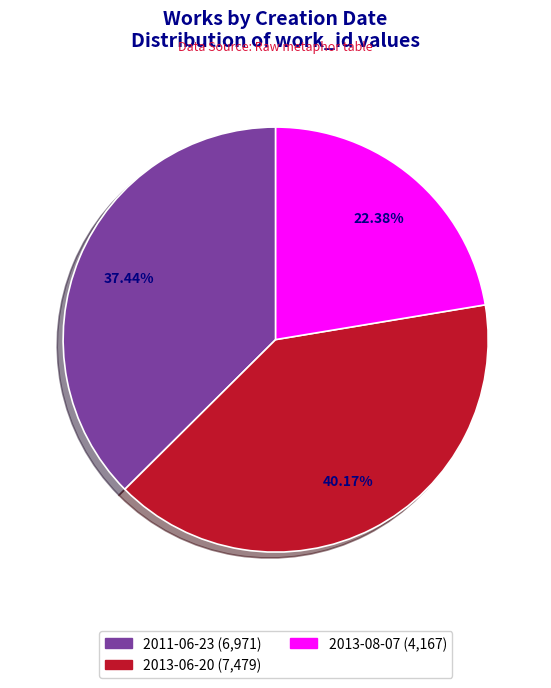

To the nearest percent, what is the combined percentage of 2013-08-07 and 2013-06-20?

63%